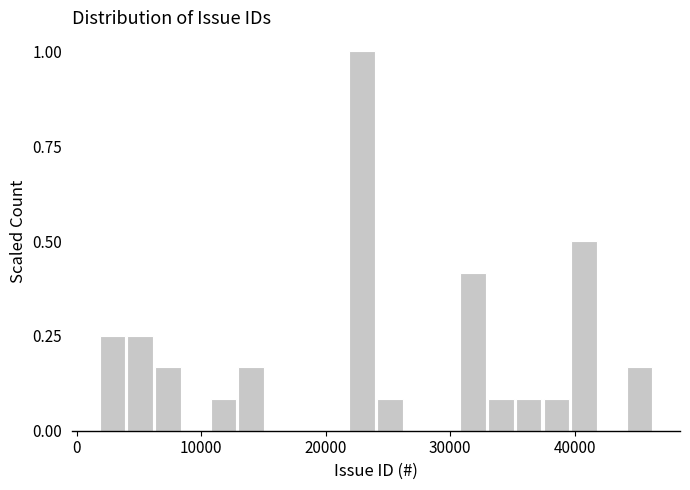

Around what value on the x-axis is the tallest bar? Give the approximate position of its centre, as read against the axis.

23000